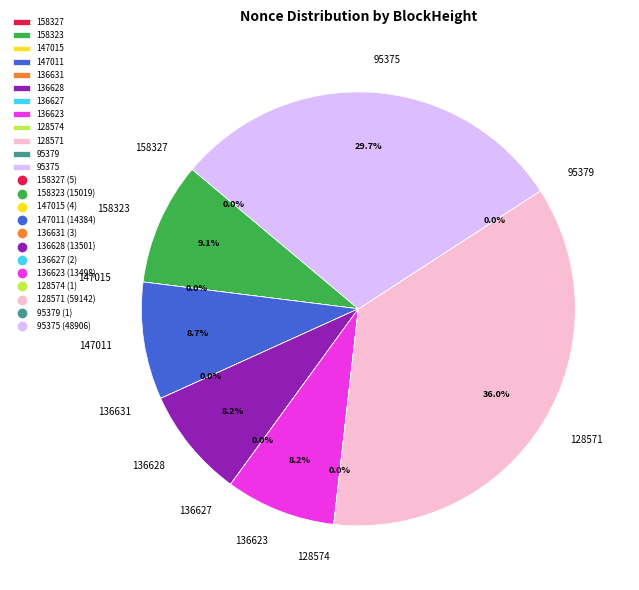

Between 158323 and 128571, which is larger?

128571